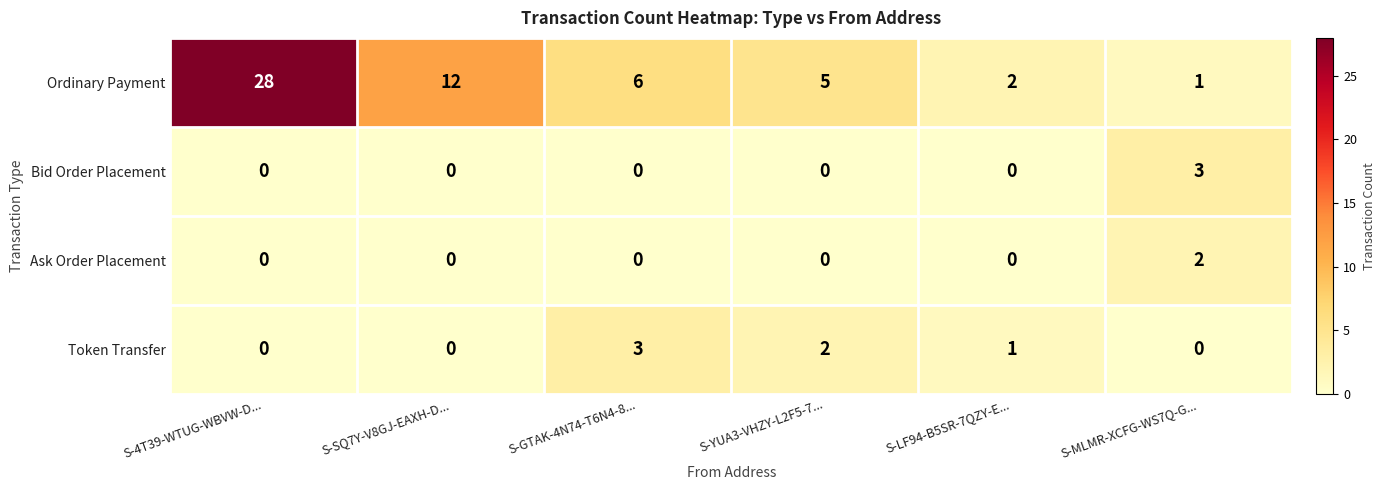

Rank the categories by Ordinary Payment value from highest to lowest.

S-4T39-WTUG-WBVW-D..., S-SQ7Y-V8GJ-EAXH-D..., S-GTAK-4N74-T6N4-8..., S-YUA3-VHZY-L2F5-7..., S-LF94-B5SR-7QZY-E..., S-MLMR-XCFG-WS7Q-G...